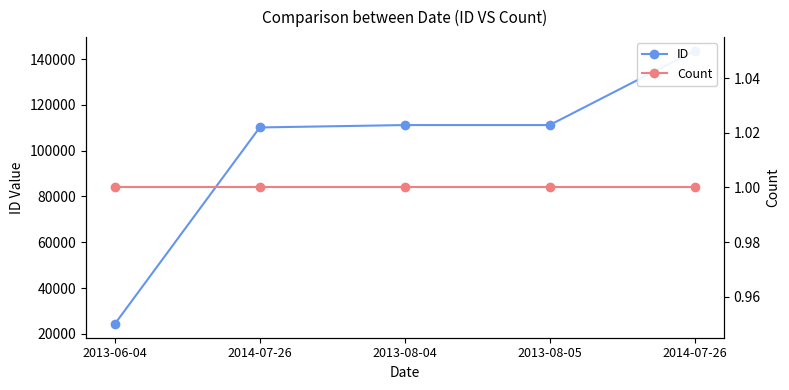

Does the chart have visible grid lines?

No